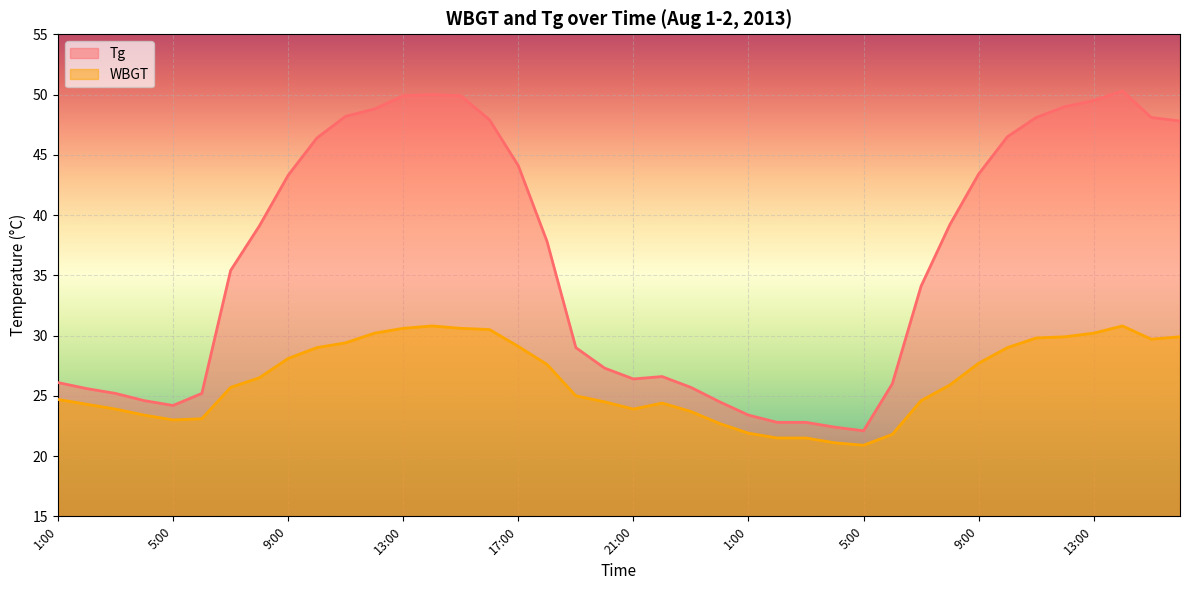

What is the difference between the maximum and second lowest values in the WBGT series?

9.7